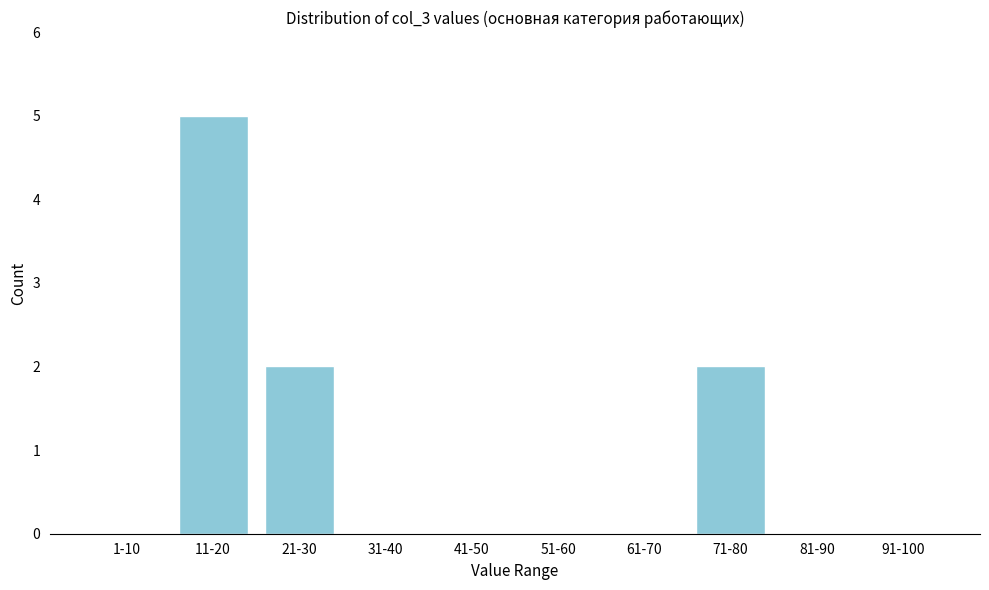

Reading left to right, extract all data points from this chart.

1-10=0	11-20=5	21-30=2	31-40=0	41-50=0	51-60=0	61-70=0	71-80=2	81-90=0	91-100=0